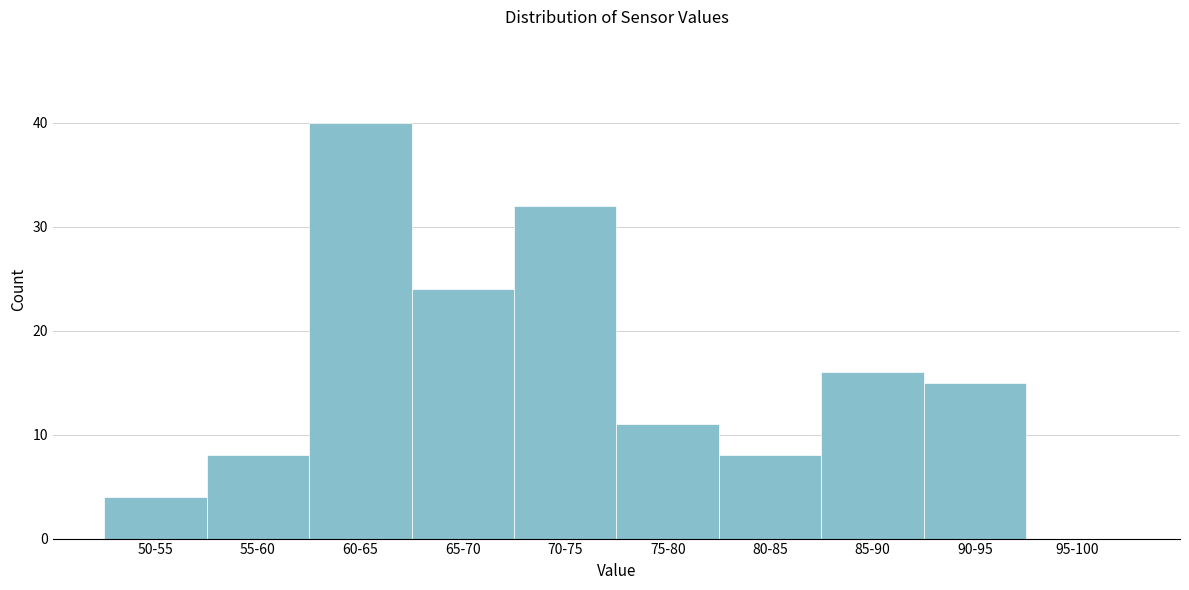

Reading left to right, what are all the values shown in this chart?

50-55=4	55-60=8	60-65=40	65-70=24	70-75=32	75-80=11	80-85=8	85-90=16	90-95=15	95-100=0